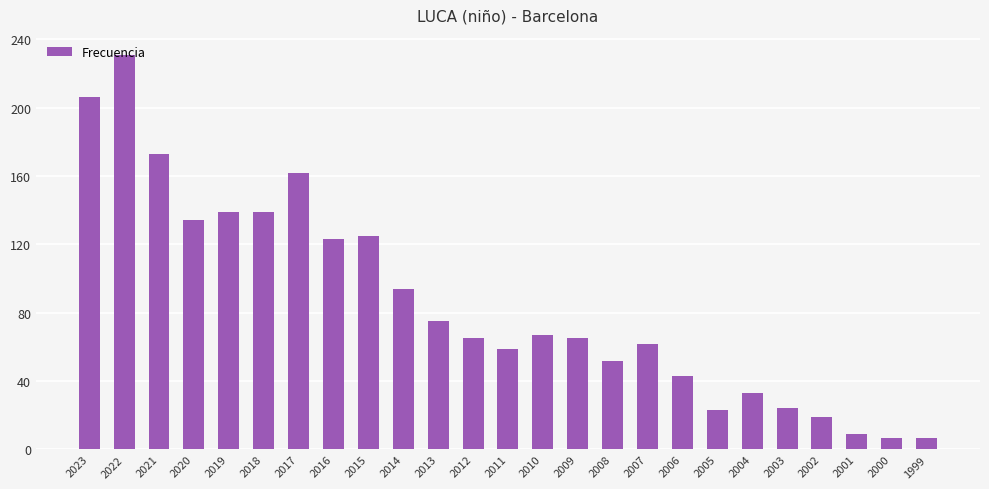

What is the ratio of the value at 2008 to the value at 2018?

0.4